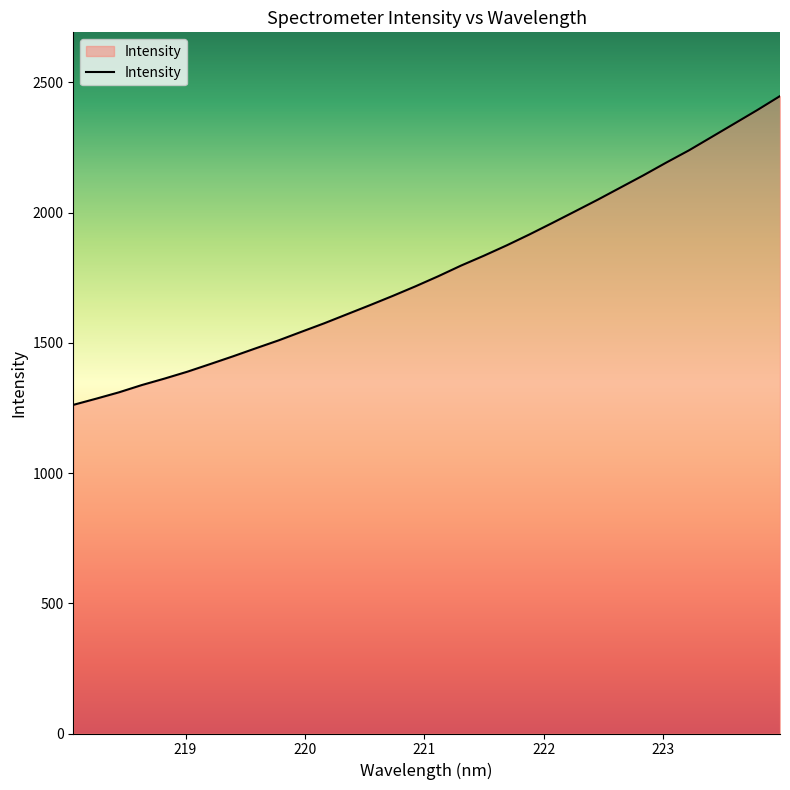

How many series are shown in this chart?

1